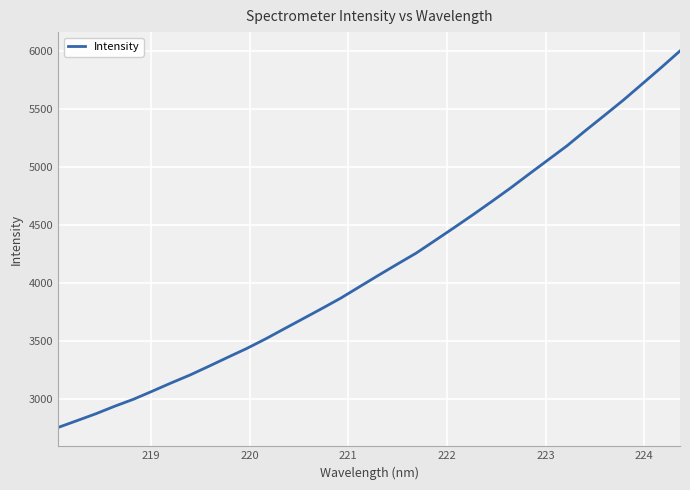

What is the smallest value displayed?

2753.1